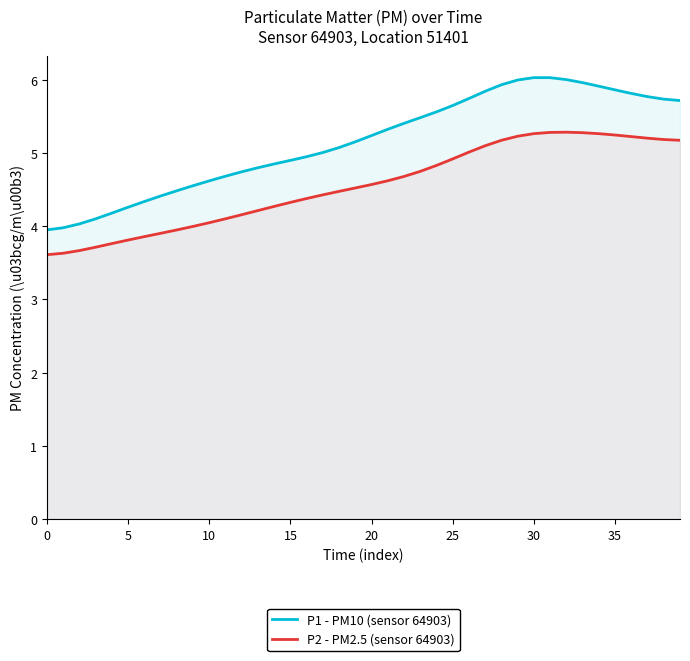

What are all the series names shown in the legend?

P1 - PM10 (sensor 64903), P2 - PM2.5 (sensor 64903)